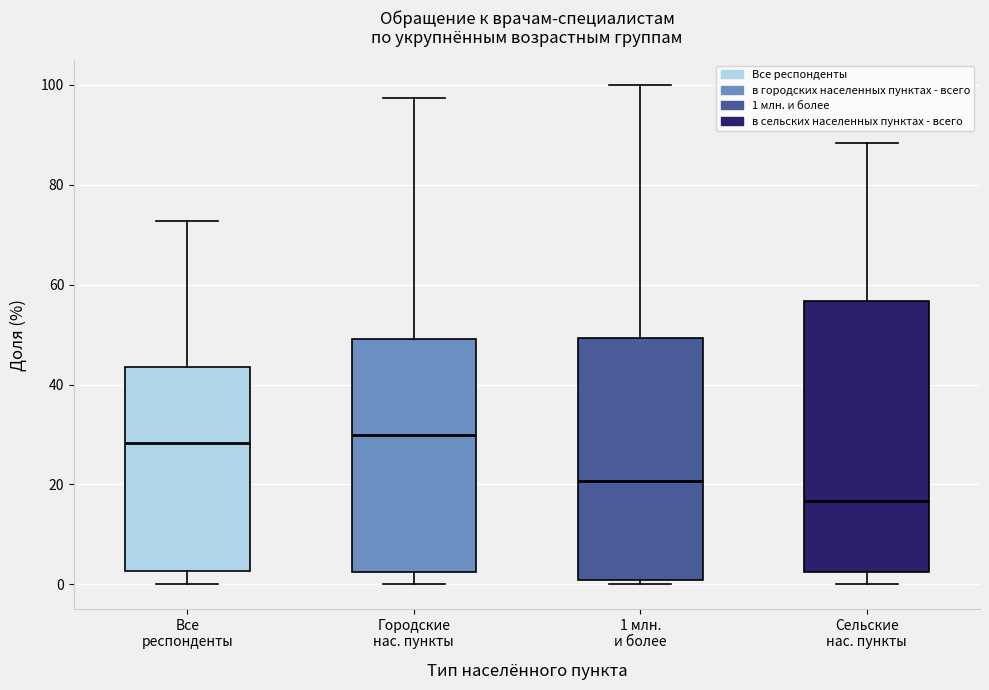

Which box is the tallest, from its lower edge to its upper edge?

Сельские нас. пункты